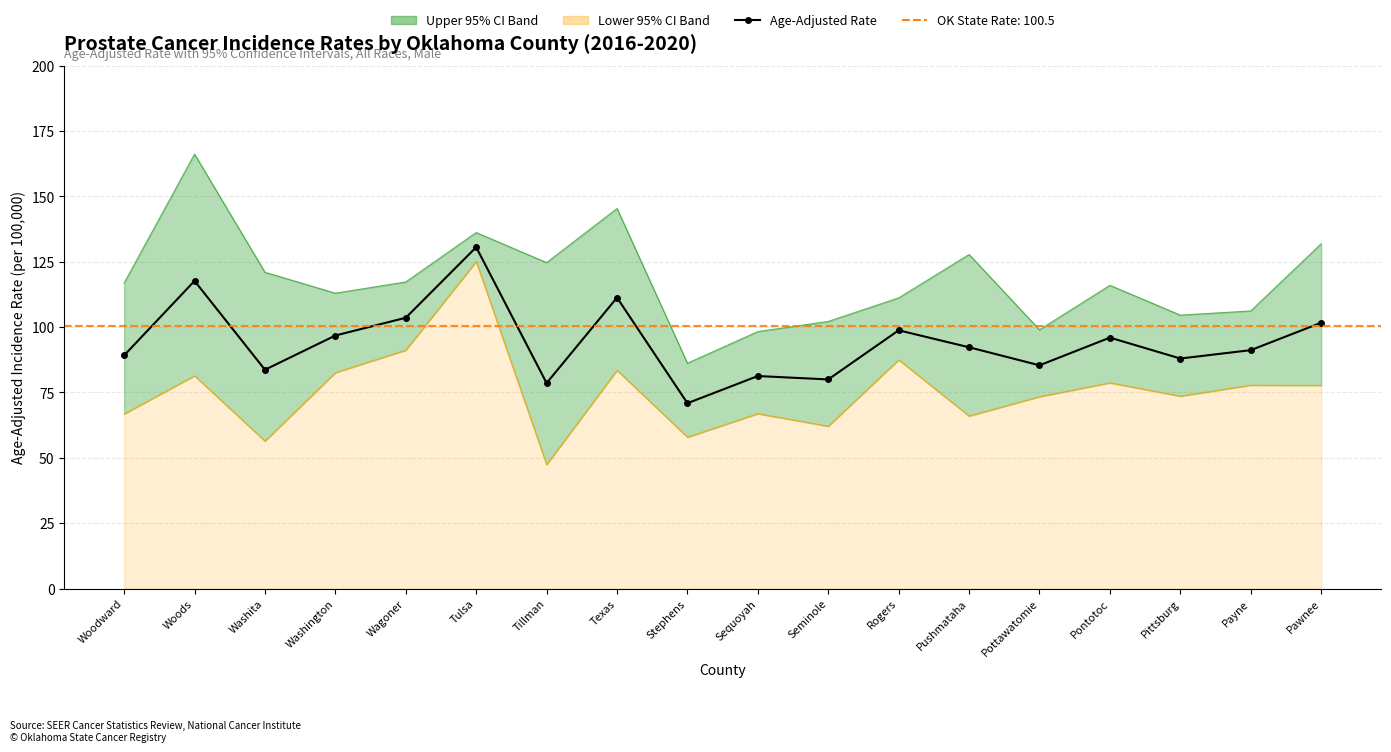

Which category has the lowest value across all series?

Stephens